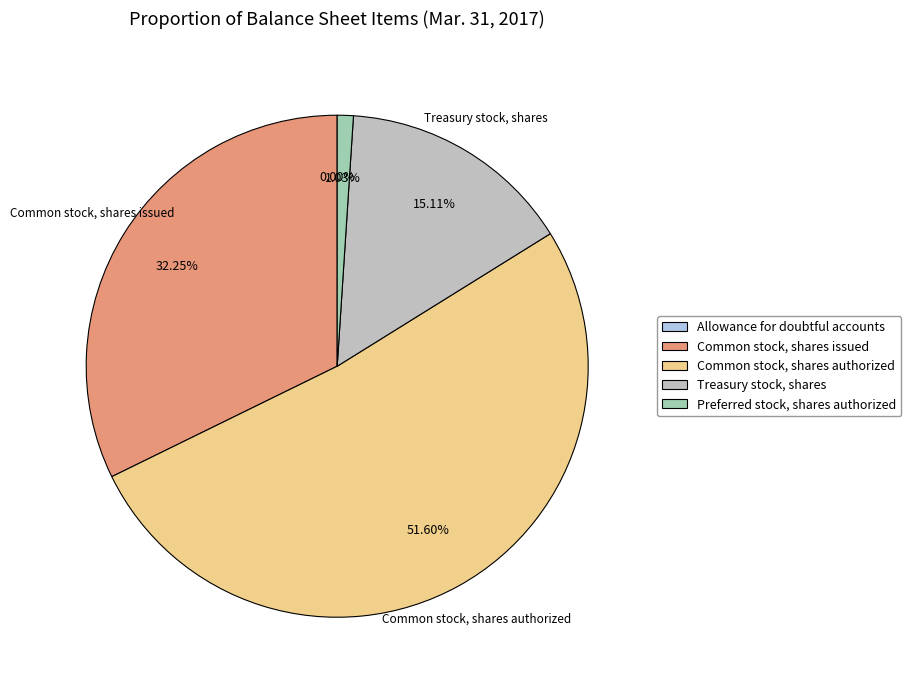

Approximately how many times larger is the value at Common stock, shares issued compared to Treasury stock, shares?

2.1